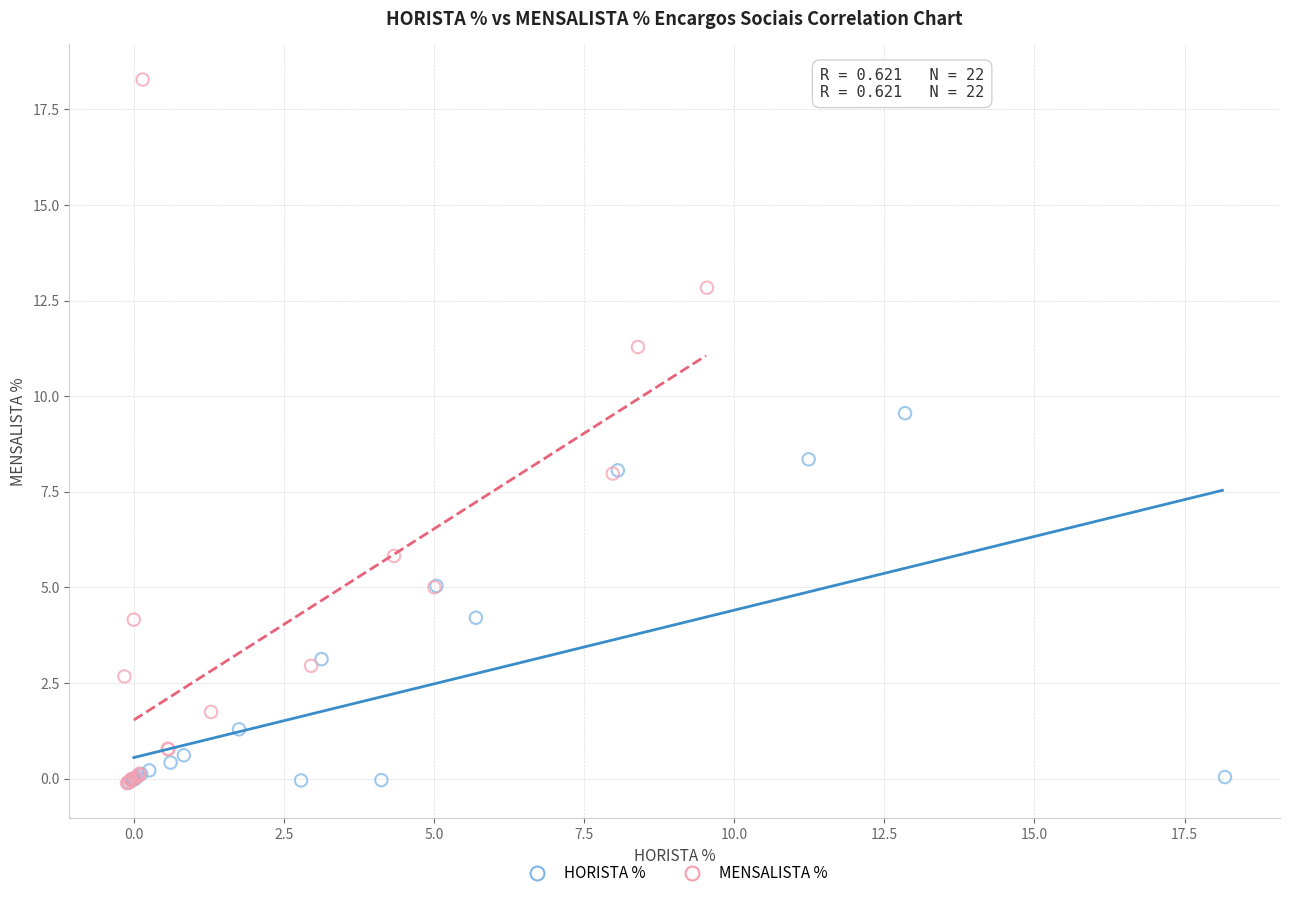

Which series has the widest spread of Y values?

MENSALISTA %